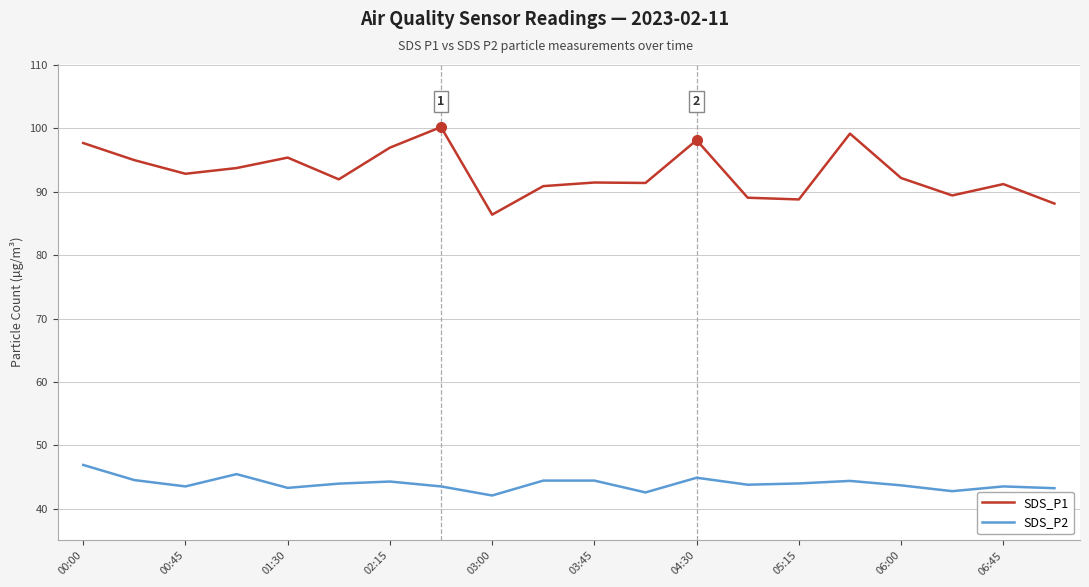

Which series has the largest total across all categories?

SDS_P1